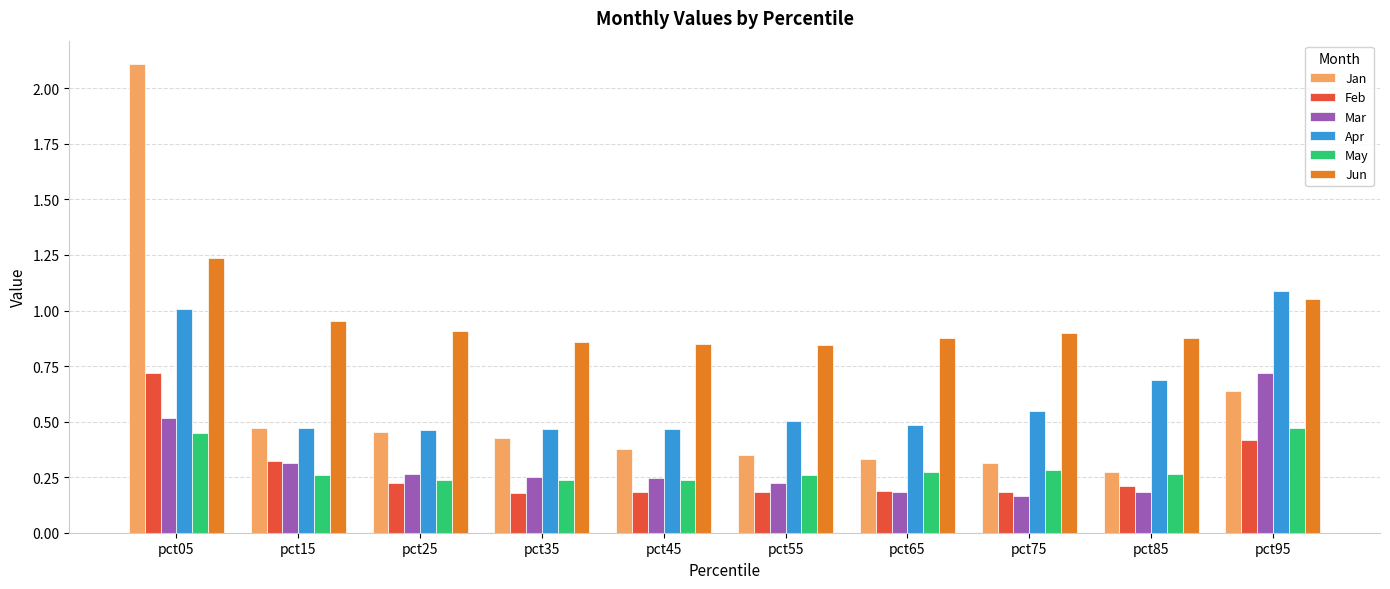

What are all the series names shown in the legend?

Jan, Feb, Mar, Apr, May, Jun